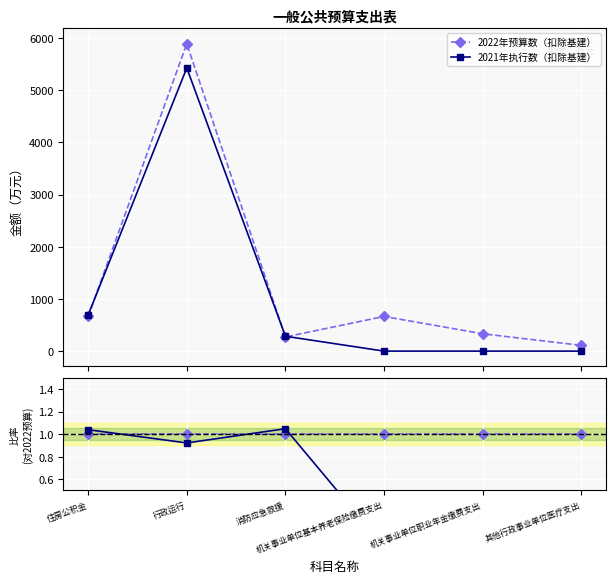

Which series has the largest total across all categories?

2022年预算数（扣除基建）